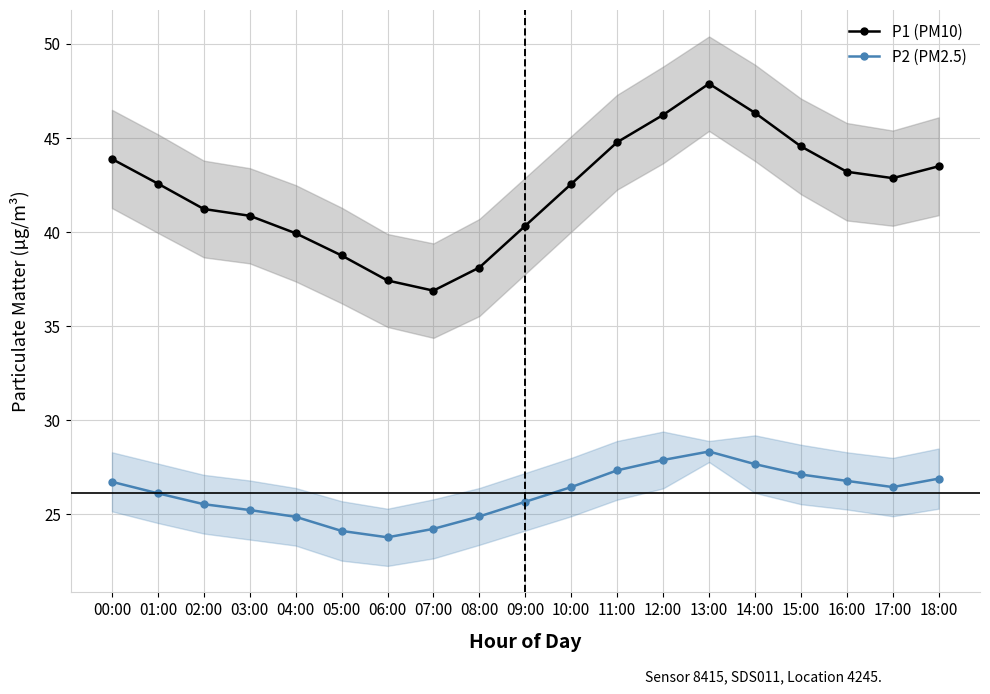

What is the total value across all series at 06:00?

61.2